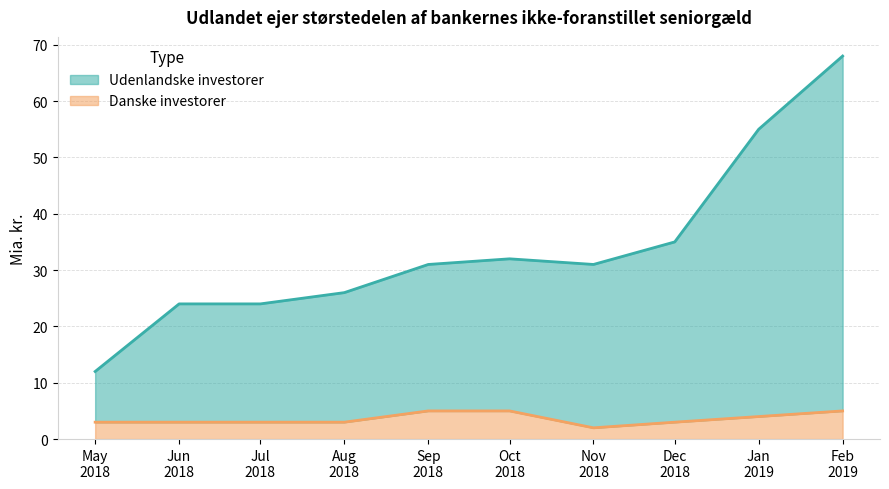

Which series has the largest total across all categories?

Udenlandske investorer